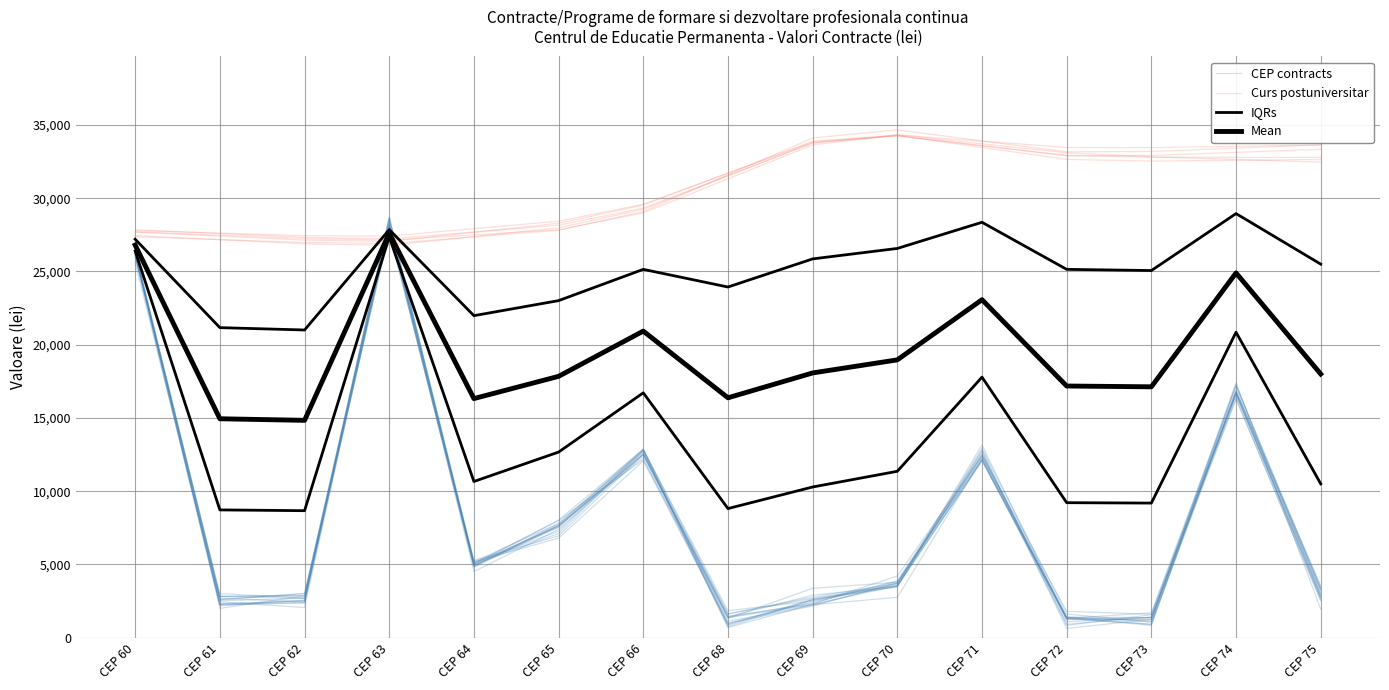

Is the value of Mean at CEP 75 greater than the value of Curs postuniversitar at CEP 69?

No